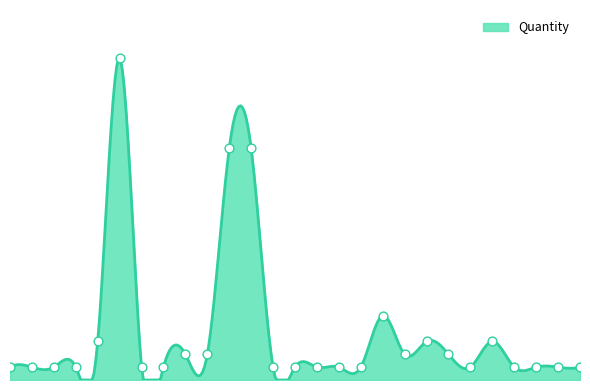

What is the change in value from 1 to 12?

+17